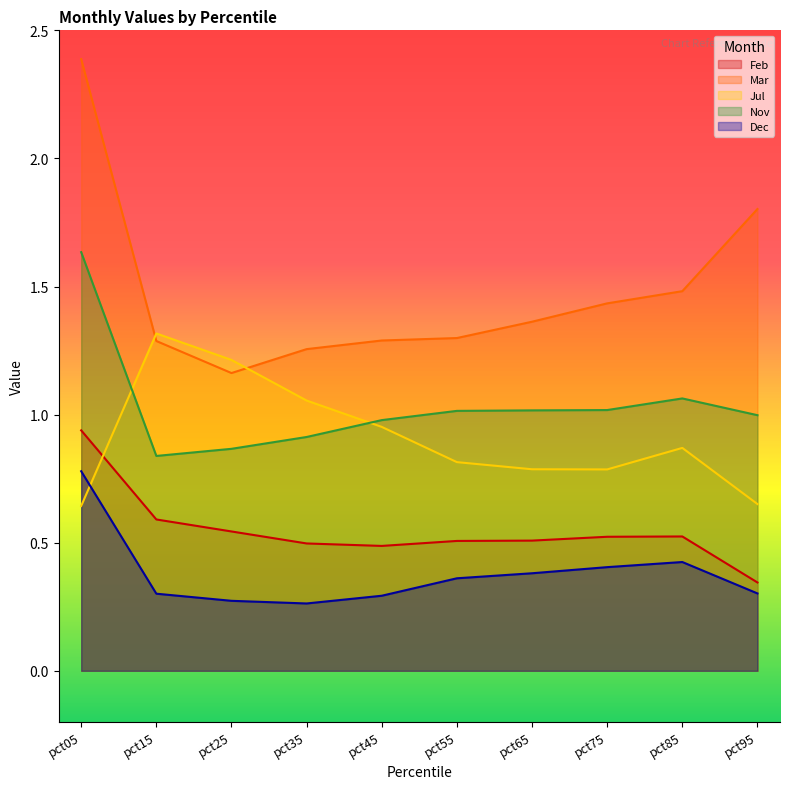

How many interior local valleys does the Mar series have?

1